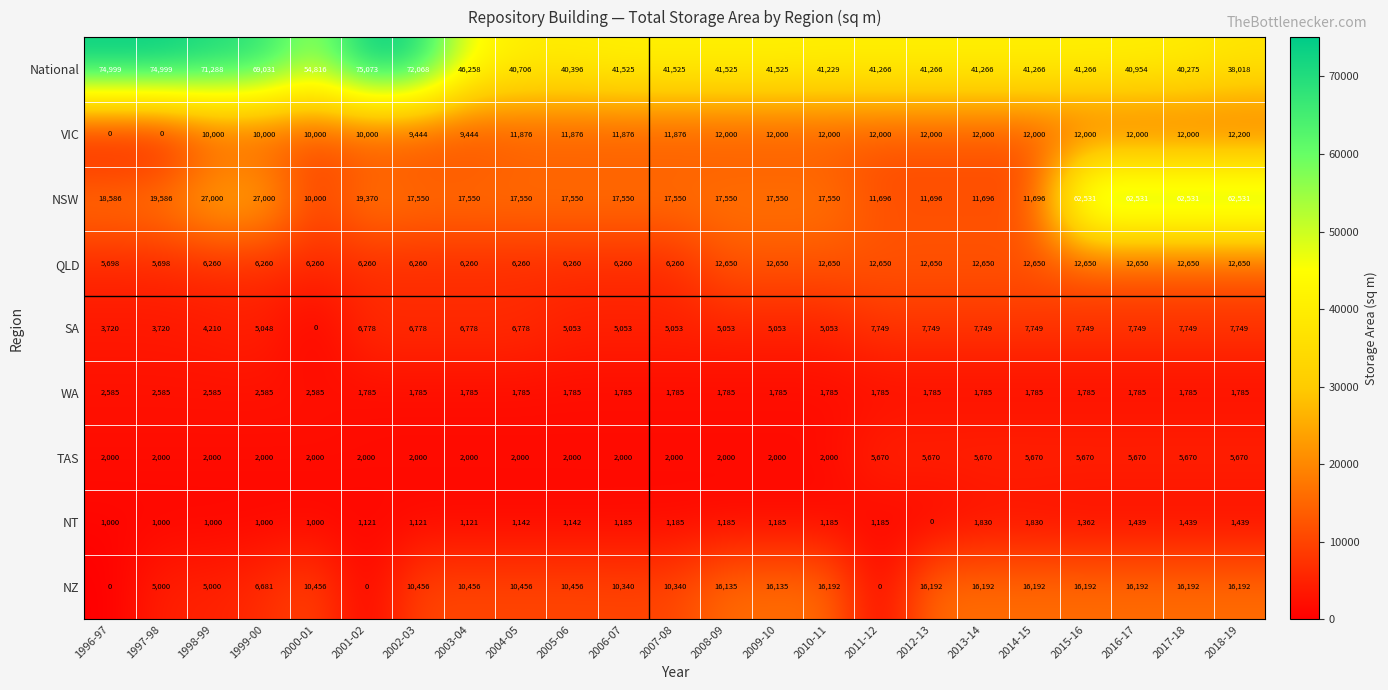

The NZ series shows 7805 at 2011-12. True or false?

False